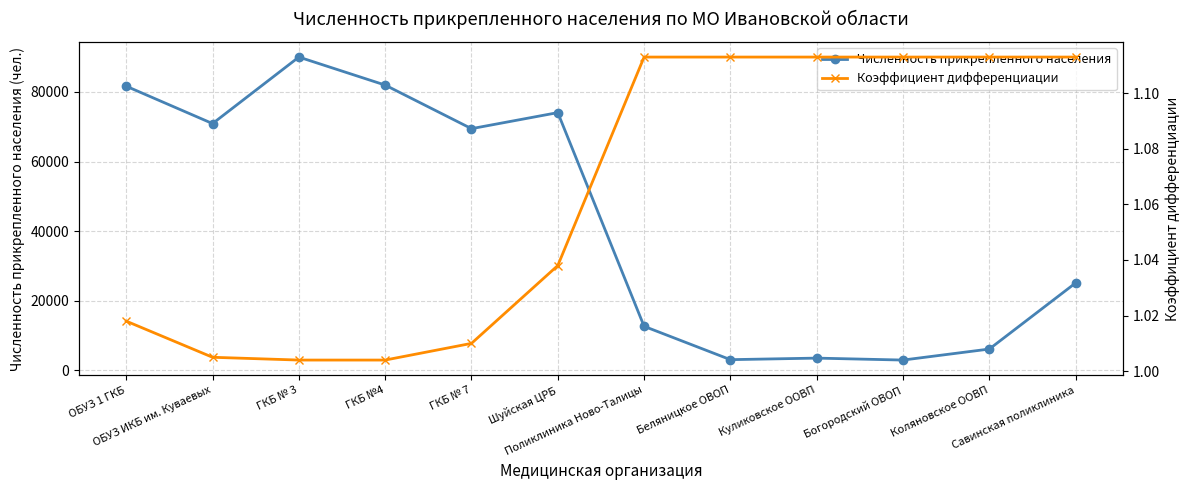

What is the spread (max minus min) of values at Куликовское ООВП?

3538.9